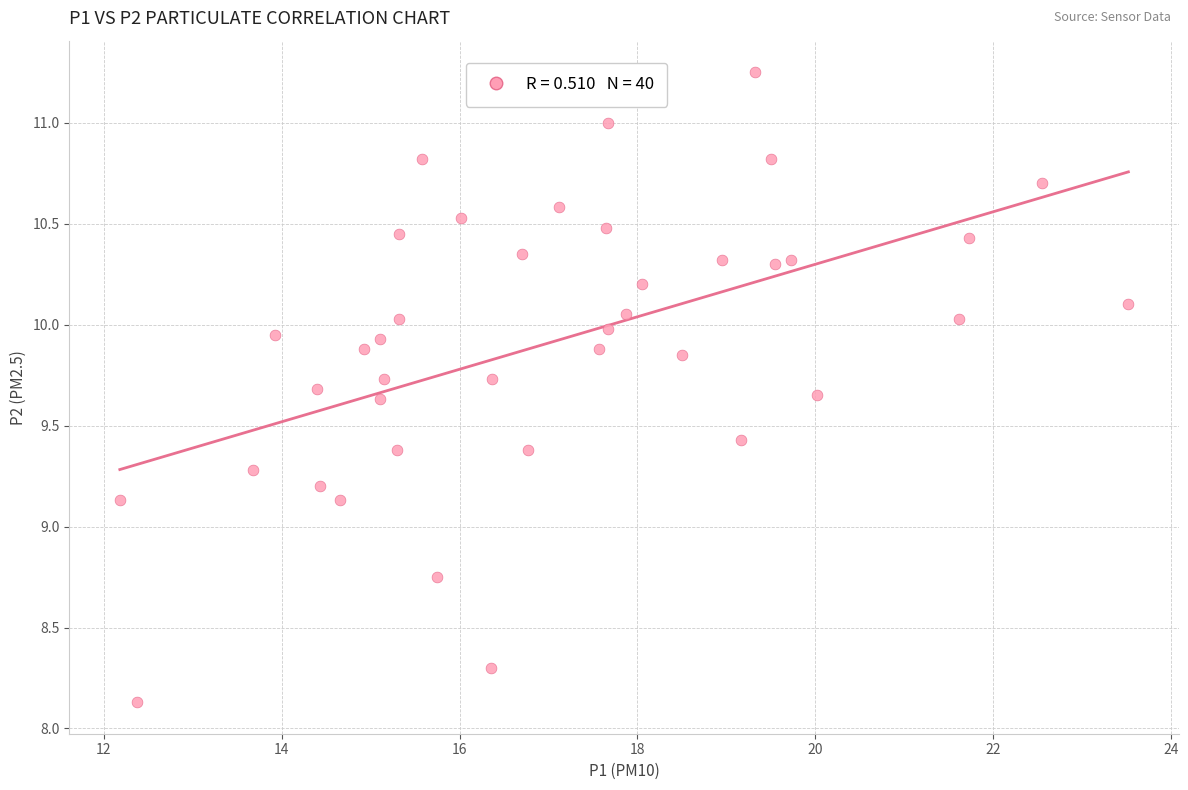

What is the range of X values (max minus min)?

11.3